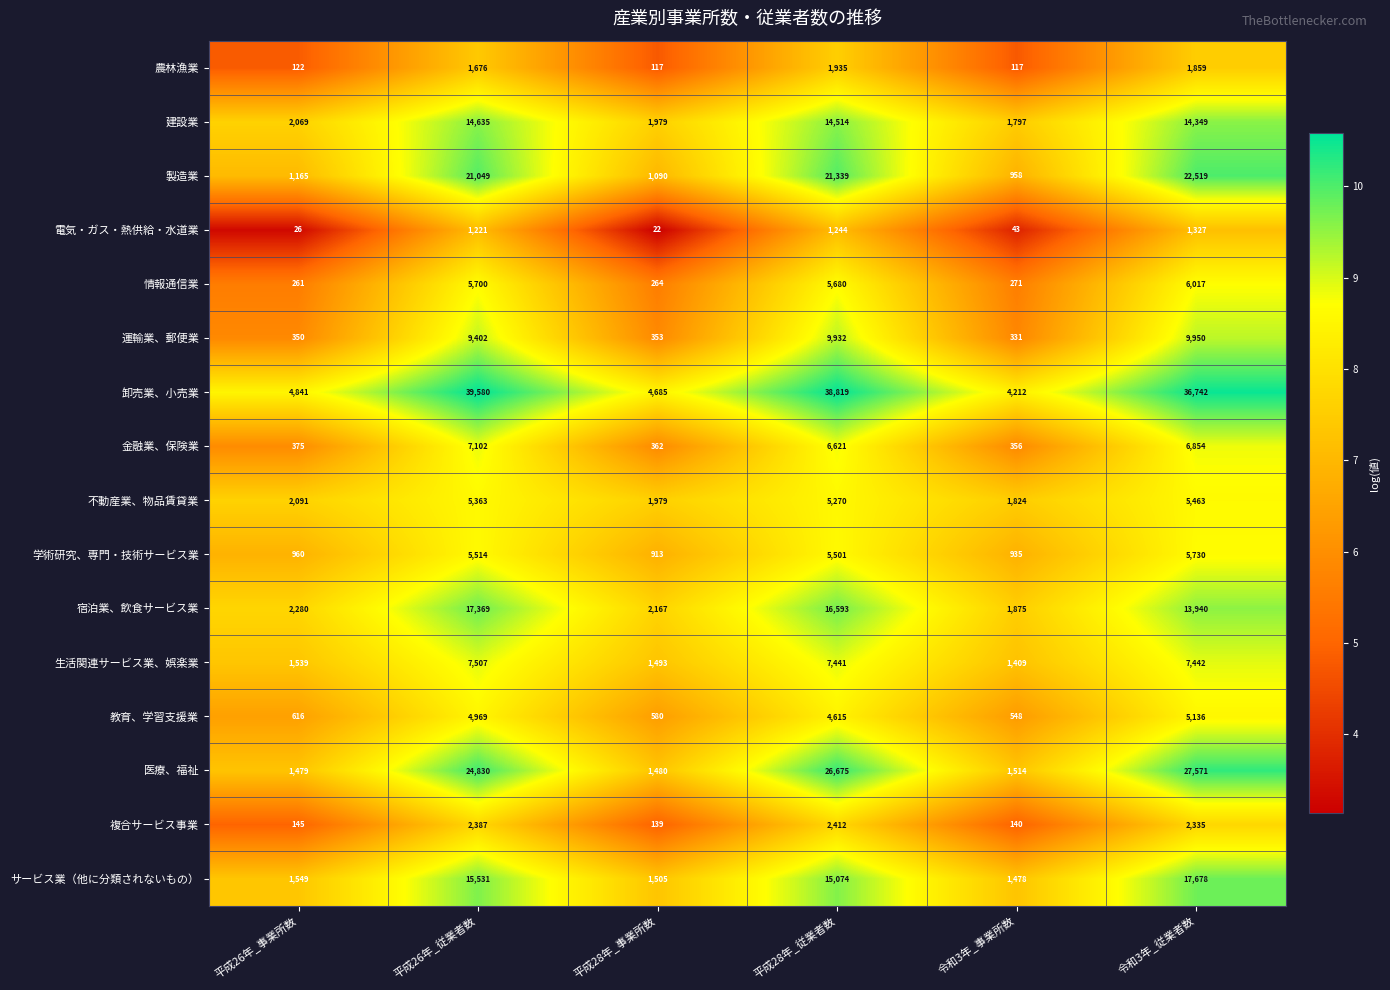

What is the sum of all 卸売業、小売業 values?

128879